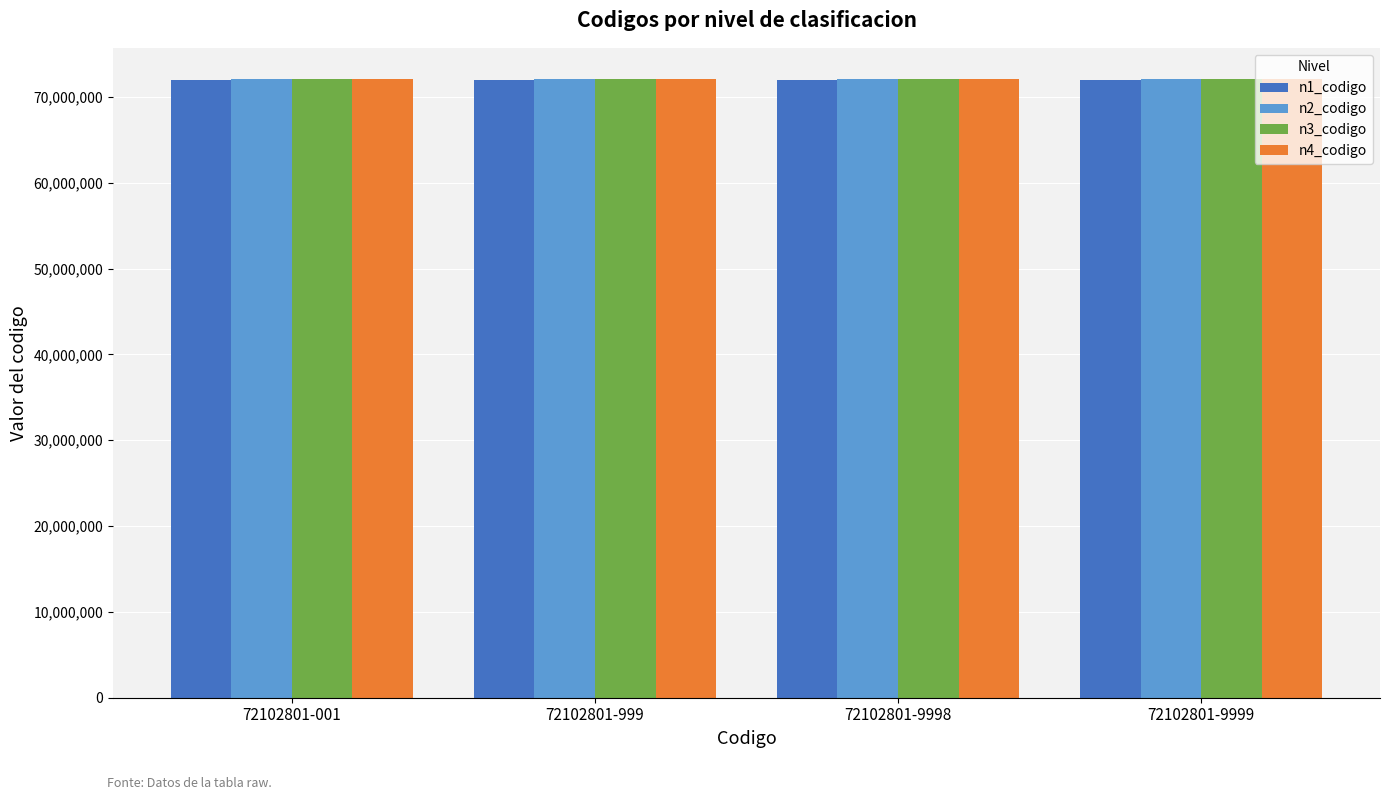

What is the smallest value displayed?

72000000